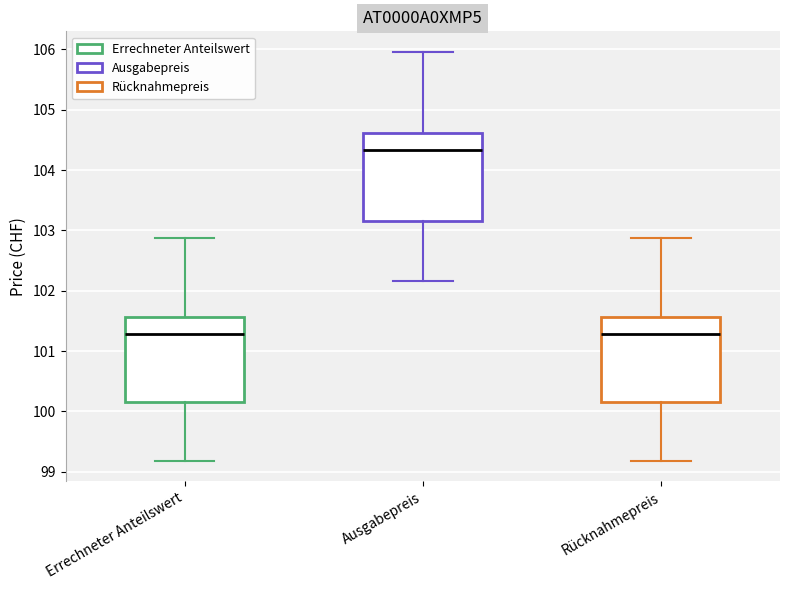

Reading left to right, transcribe this box plot: for each box, give where its median line is, the range the box spans, and where its two whiskers end, as read against the y-axis. The values are not printed on the chart, so give them approximately, as read against the axis.

Errechneter Anteilswert: median 101.3, box 100.2 to 101.6, whiskers 99.2 to 102.9
Ausgabepreis: median 104.3, box 103.2 to 104.6, whiskers 102.2 to 106.0
Rücknahmepreis: median 101.3, box 100.2 to 101.6, whiskers 99.2 to 102.9